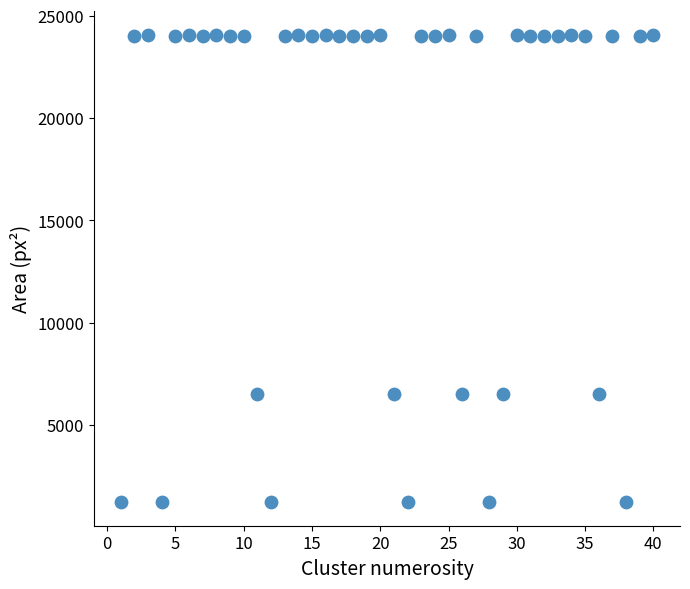

What is the range of Y values (max minus min)?

22871